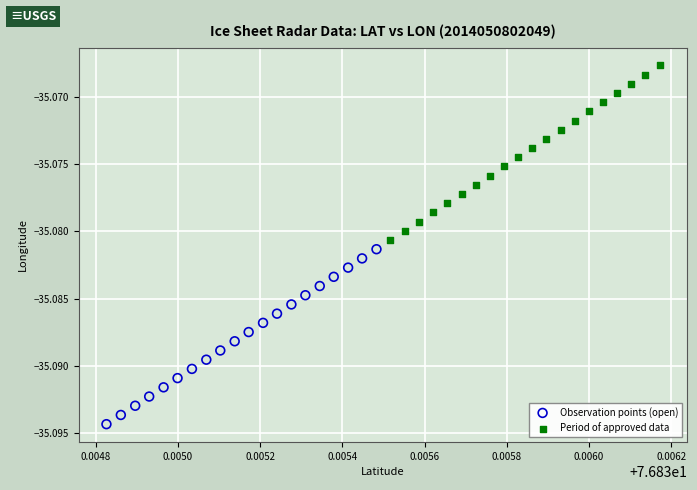

Which series reaches the maximum Y coordinate?

Period of approved data